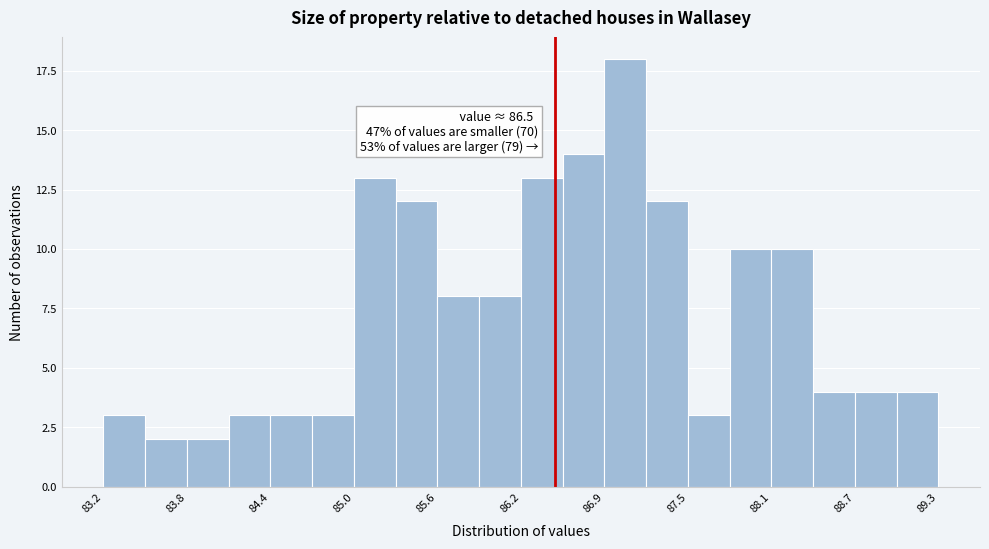

Around what value on the x-axis is the tallest bar? Give the approximate position of its centre, as read against the axis.

87.0